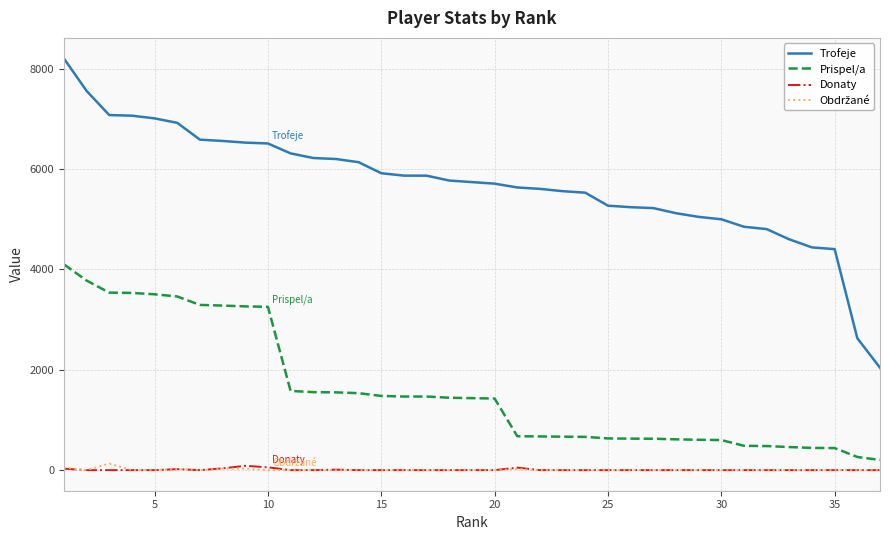

What is the greatest value displayed?

8205